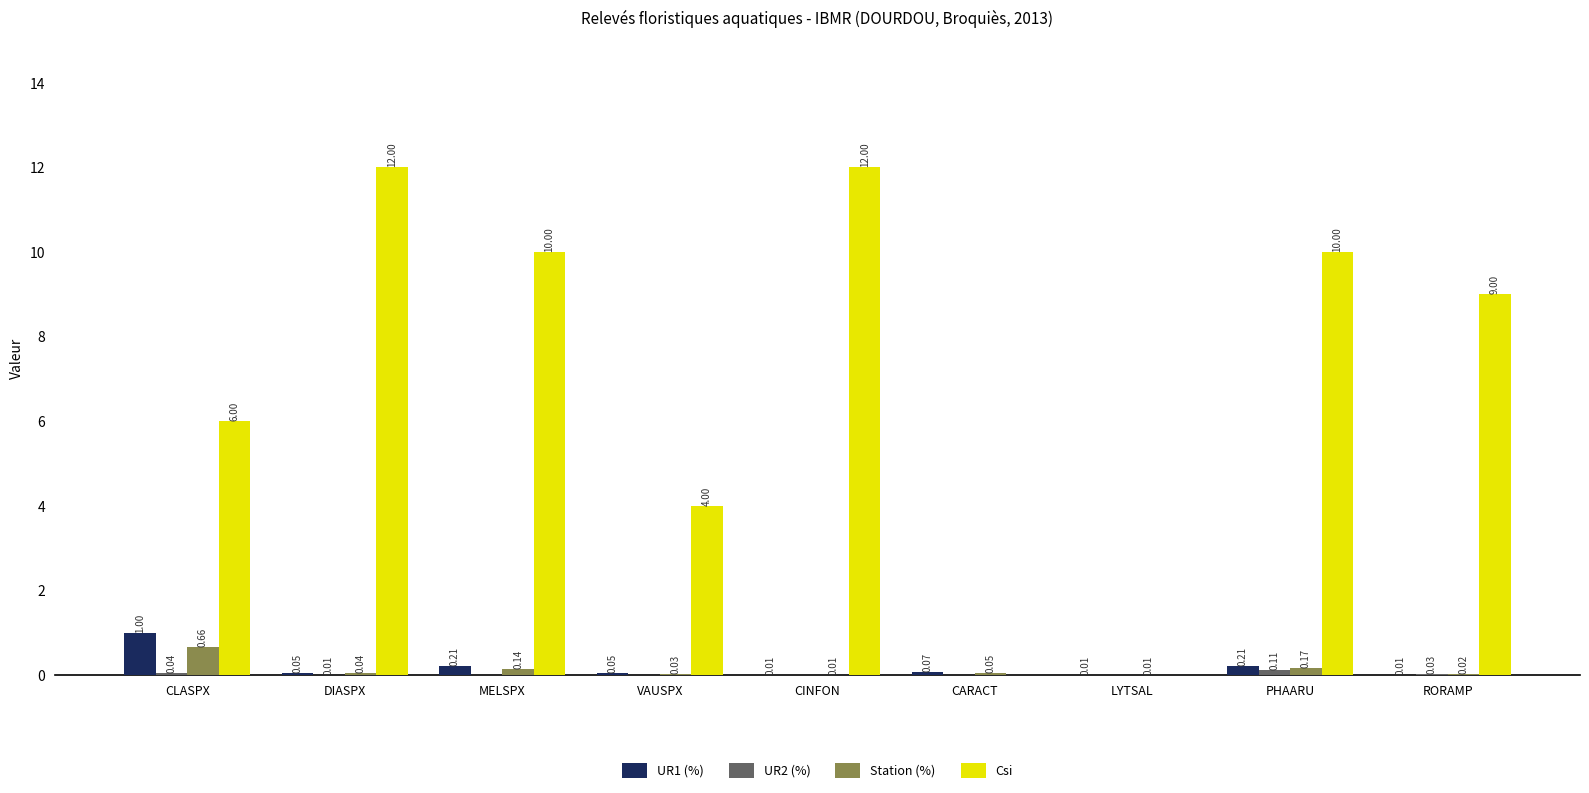

What is the total value across all series at CLASPX?

7.7